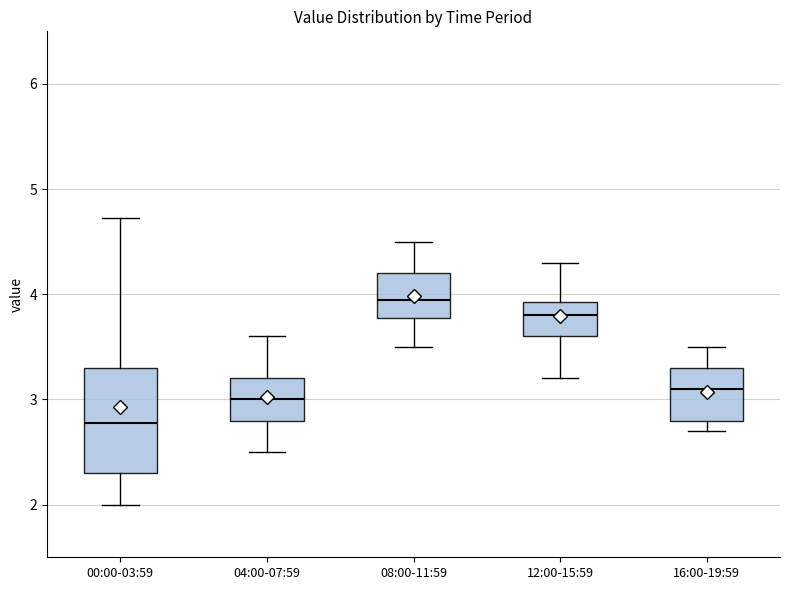

Reading left to right, transcribe this box plot: for each box, give where its median line is, the range the box spans, and where its two whiskers end, as read against the y-axis. The values are not printed on the chart, so give them approximately, as read against the axis.

00:00-03:59: median 2.8, box 2.3 to 3.3, whiskers 2.0 to 4.7
04:00-07:59: median 3.0, box 2.8 to 3.2, whiskers 2.5 to 3.6
08:00-11:59: median 4.0, box 3.8 to 4.2, whiskers 3.5 to 4.5
12:00-15:59: median 3.8, box 3.6 to 3.9, whiskers 3.2 to 4.3
16:00-19:59: median 3.1, box 2.8 to 3.3, whiskers 2.7 to 3.5